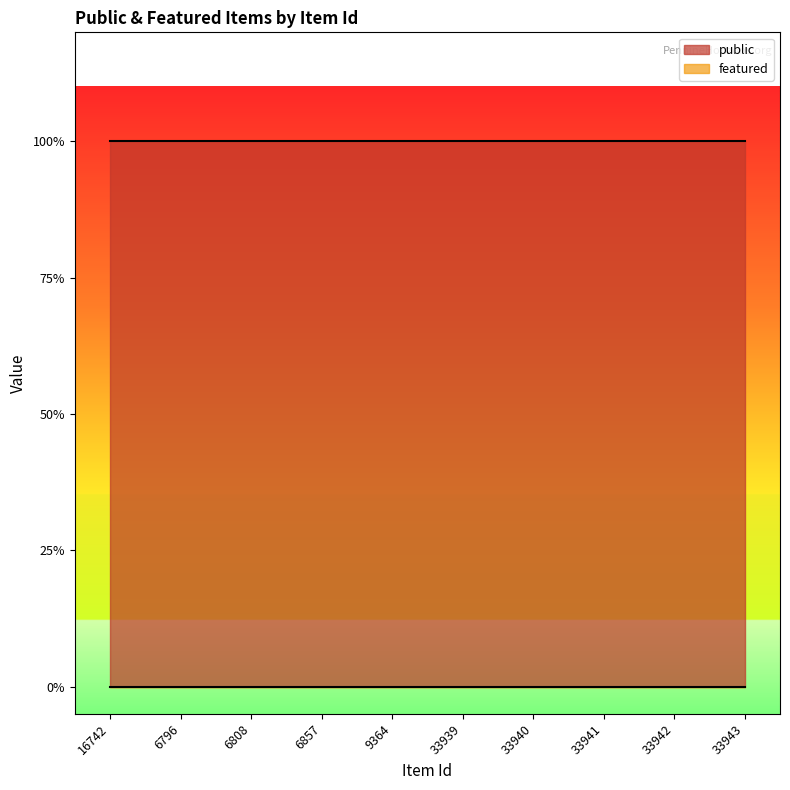

Is the value of public at 33940 greater than the value of featured at 33941?

Yes